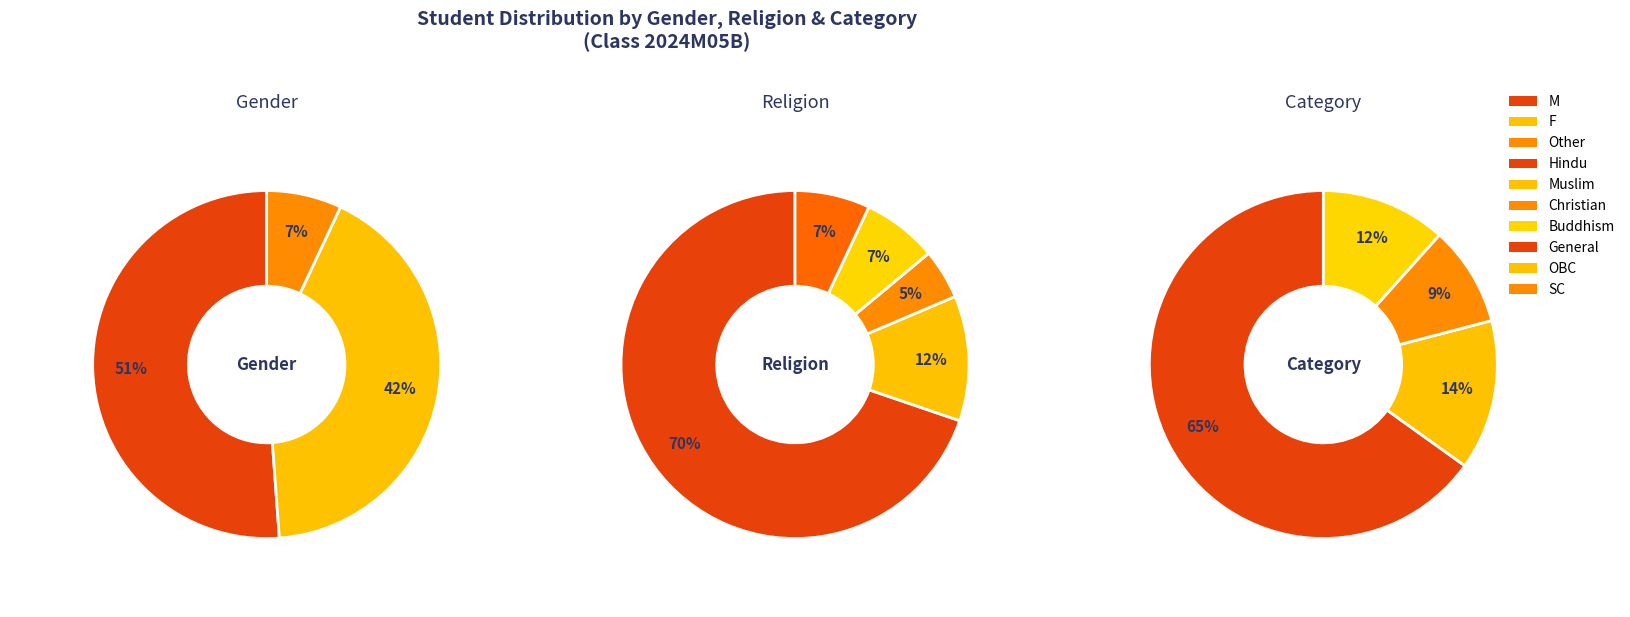

What is the smallest slice in the pie chart?

Other